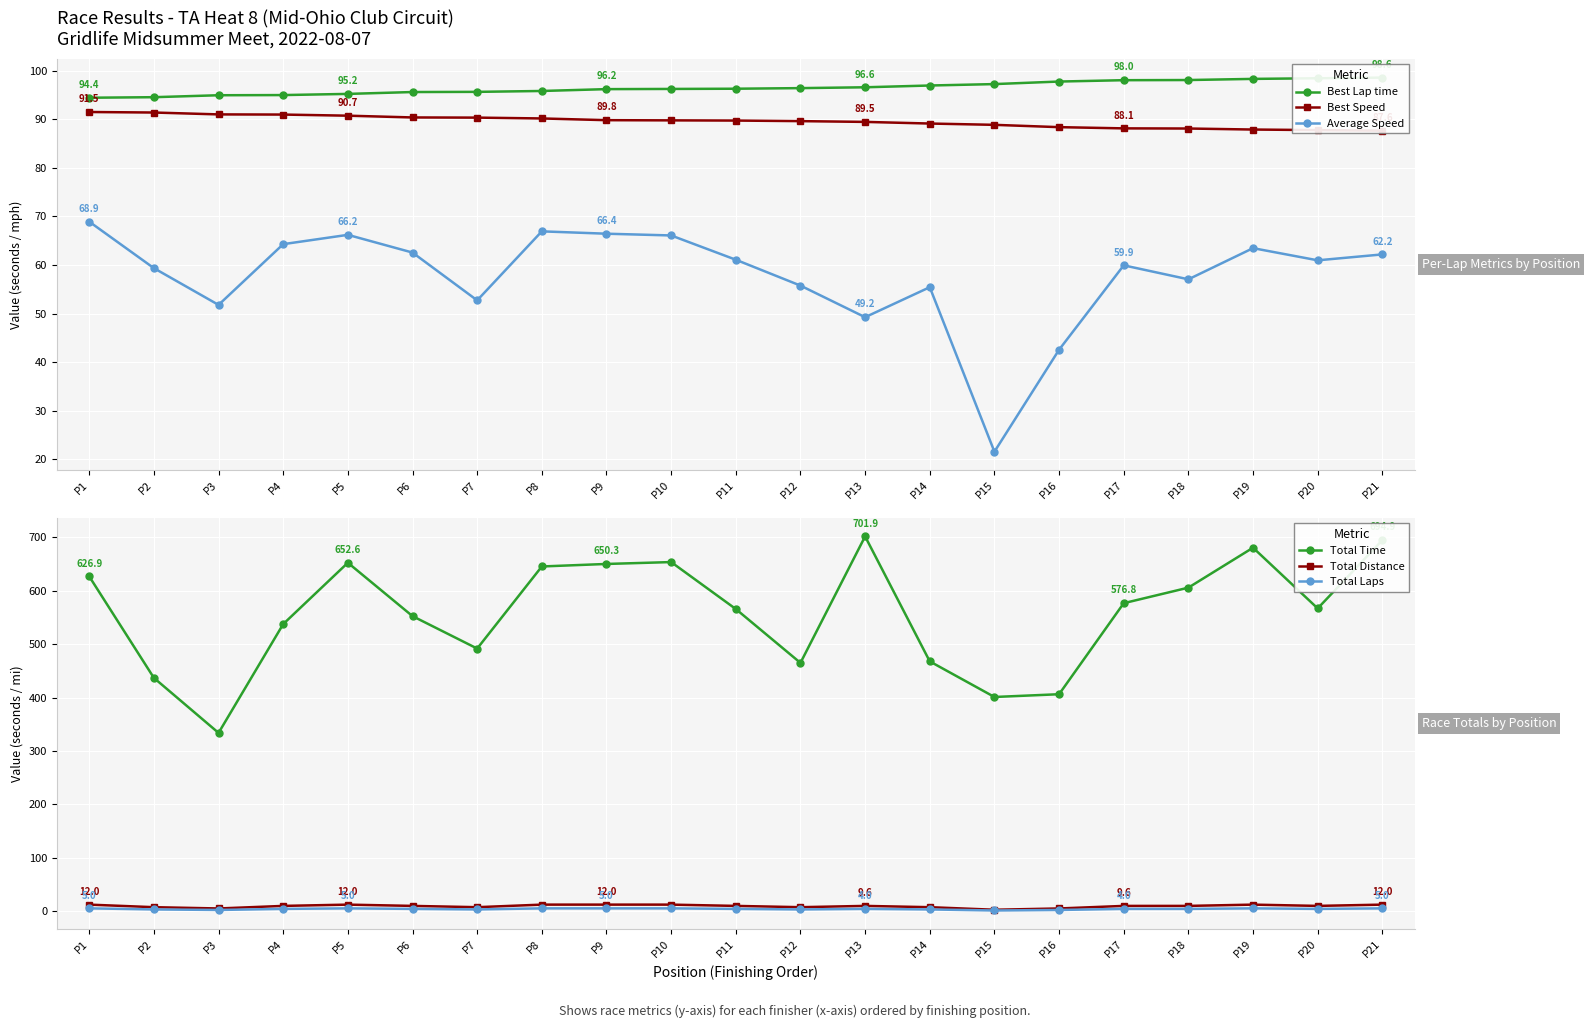

In Total Time, how many points are lower than both neighbors (excluding endpoints)?

5